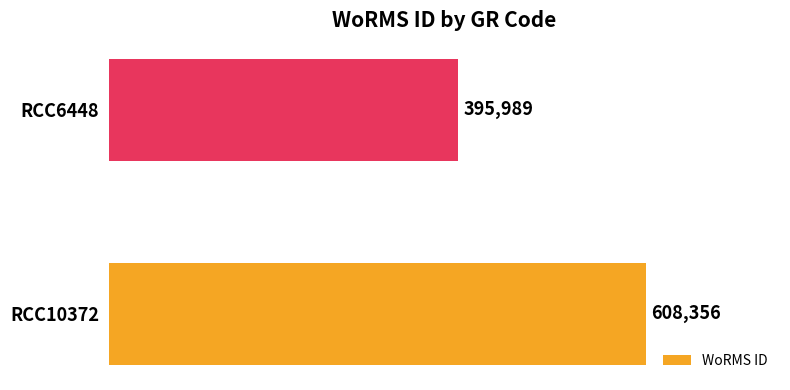

How many data points are less than 608356?

1